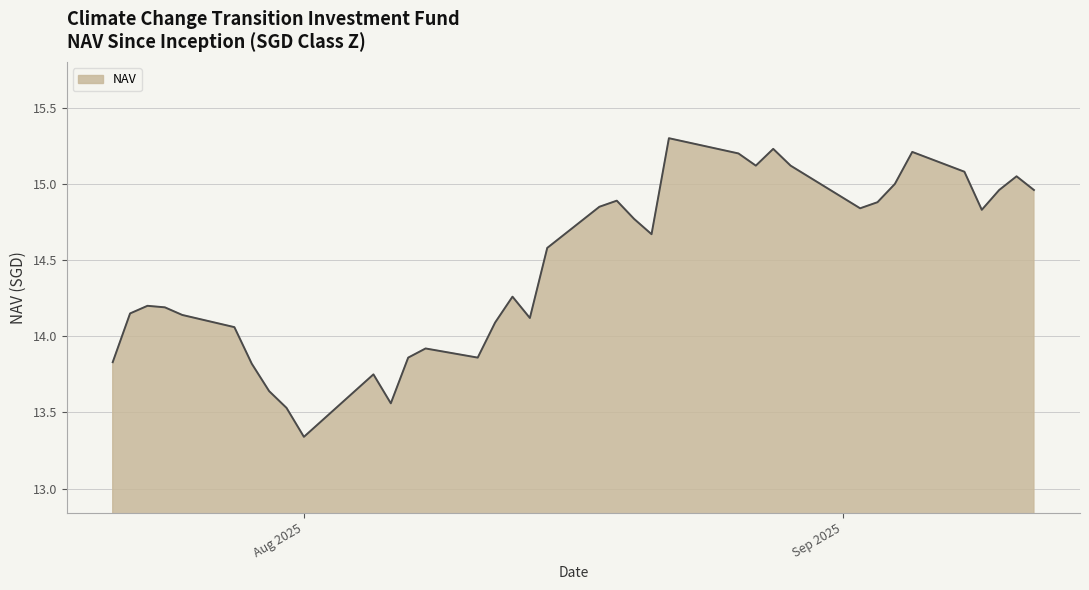

What is the greatest value displayed?

15.3